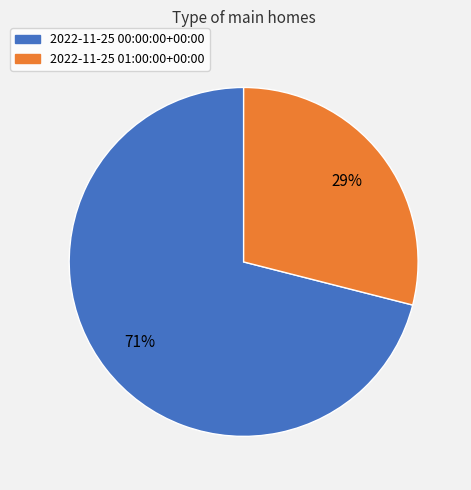

Which slice is the smallest?

2022-11-25 01:00:00+00:00